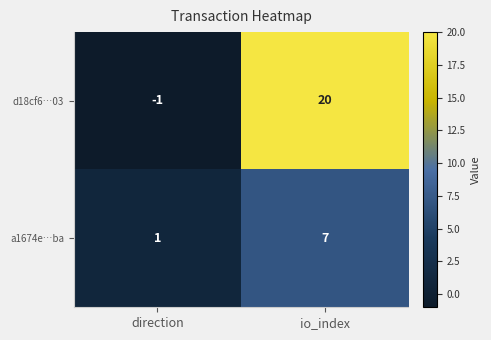

Where is a1674e…ba nearest to the value 4?

direction